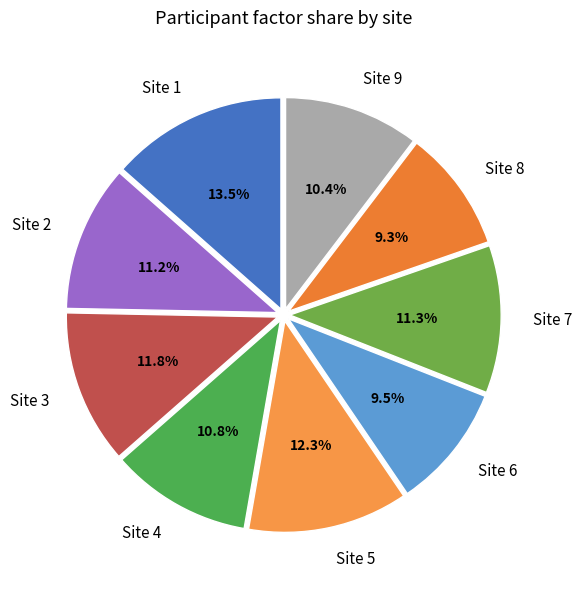

What is the total percentage of Site 6 and Site 2?

20.7%